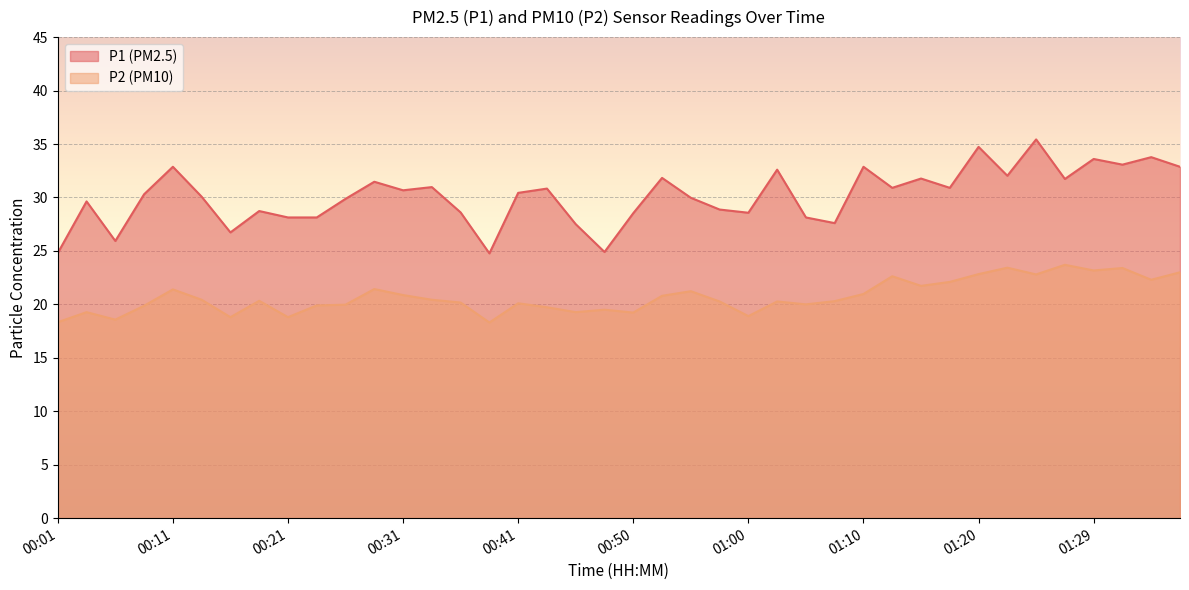

Rank the series by their average value, from highest to lowest.

P1 (PM2.5), P2 (PM10)